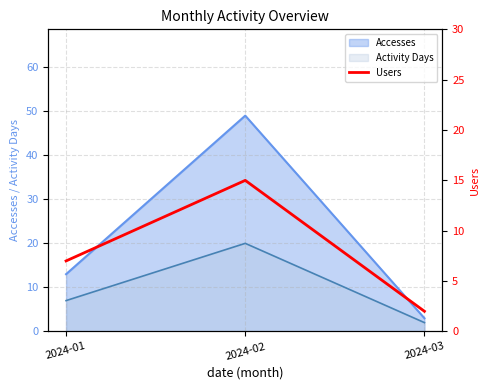

The chart shows a value of 3 at 2024-01. True or false?

False